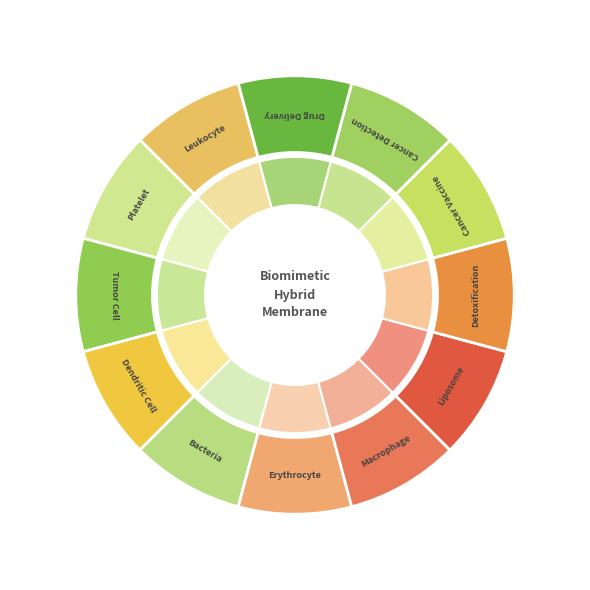

Count the number of slices in the pie.

12